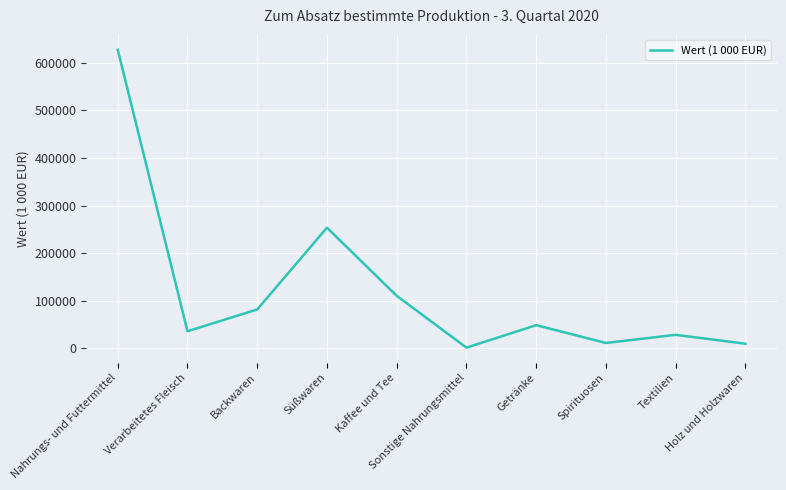

What position from the right is Süßwaren?

7